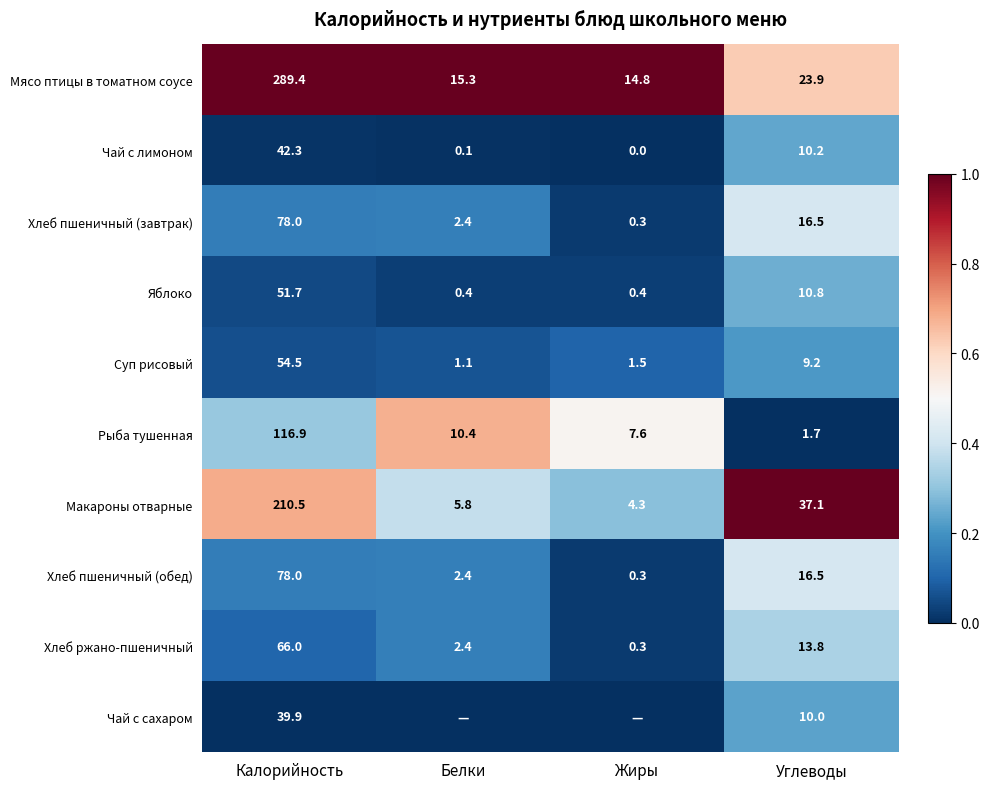

What is the difference between the maximum and minimum values in the Хлеб пшеничный (обед) series?

77.7